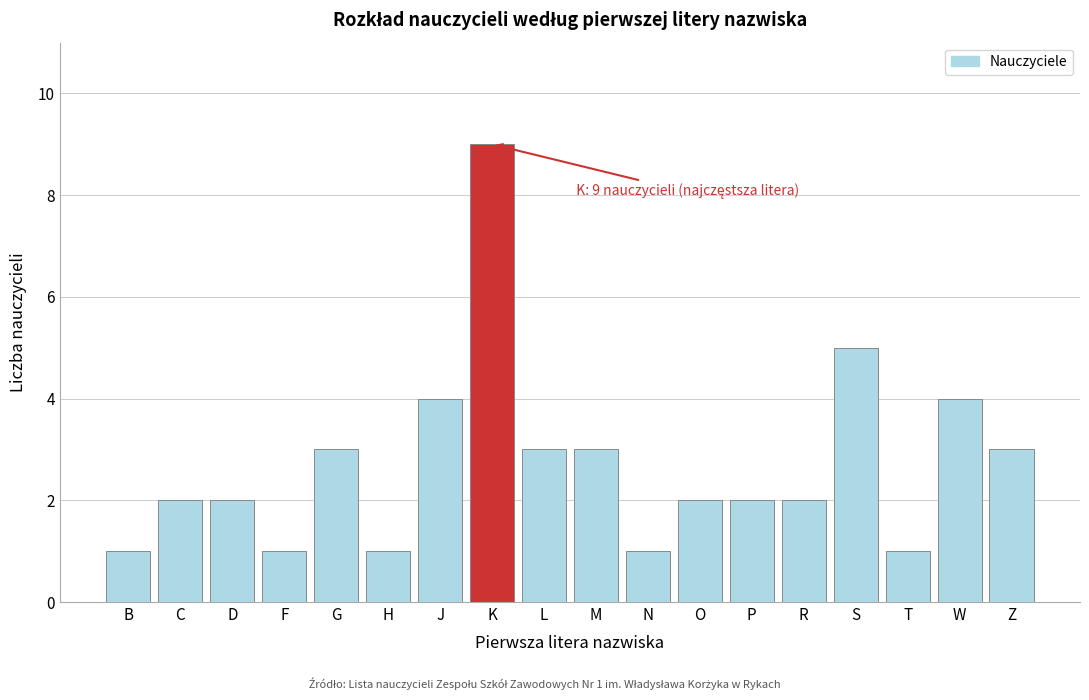

Reading left to right, transcribe all the data shown in this chart.

1	2	2	1	3	1	4	9	3	3	1	2	2	2	5	1	4	3